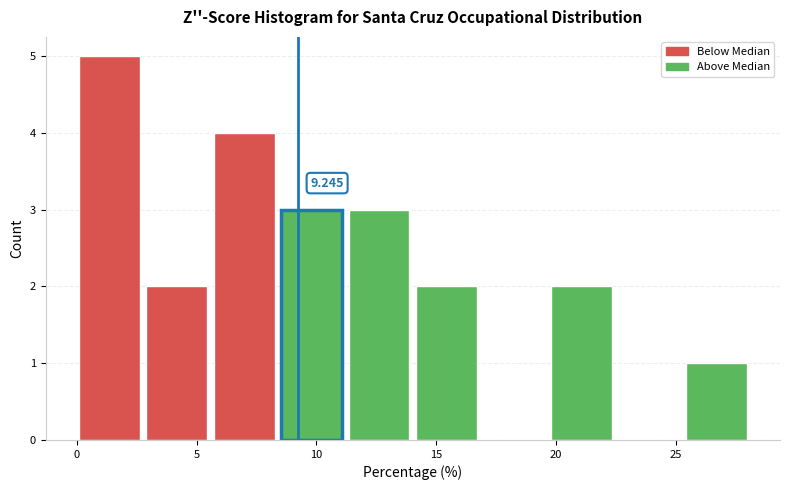

Which range on the x-axis has the tallest bar?

0.0 to 3.0